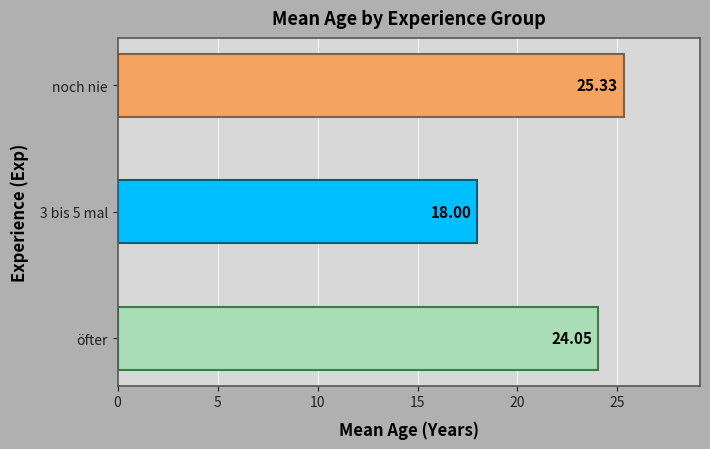

Rank the categories by value from lowest to highest.

3 bis 5 mal, öfter, noch nie